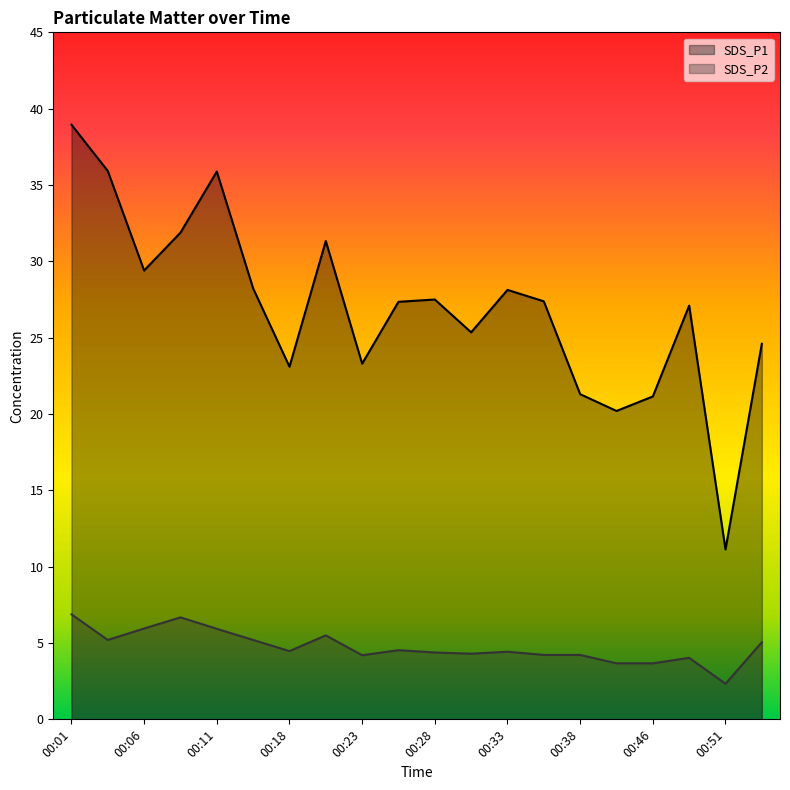

List the series in order of their peak value, highest first.

SDS_P1, SDS_P2